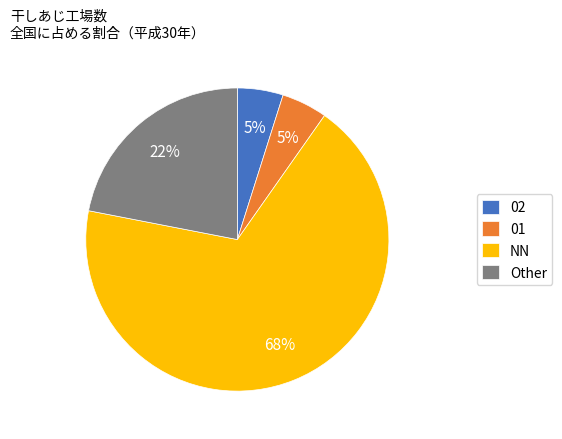

Is the sum of 01 and Other greater than half?

No